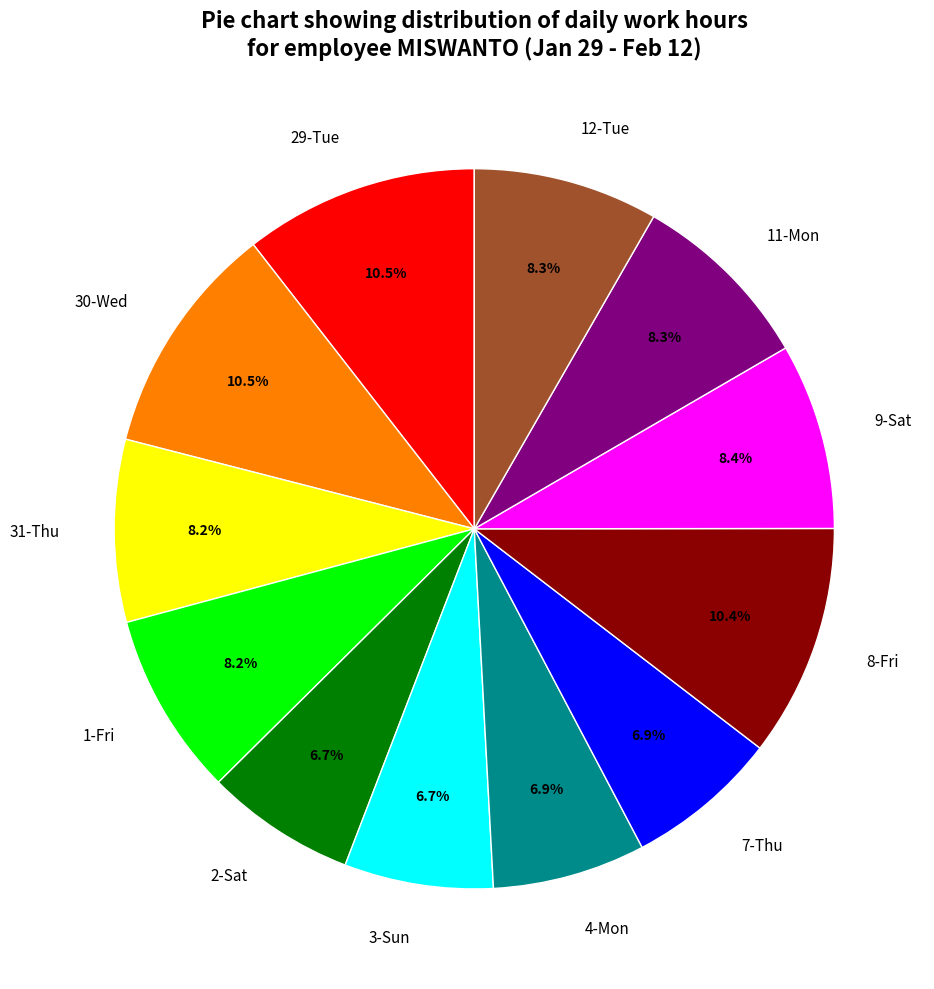

What is the ratio of the value at 9-Sat to the value at 30-Wed?

0.8